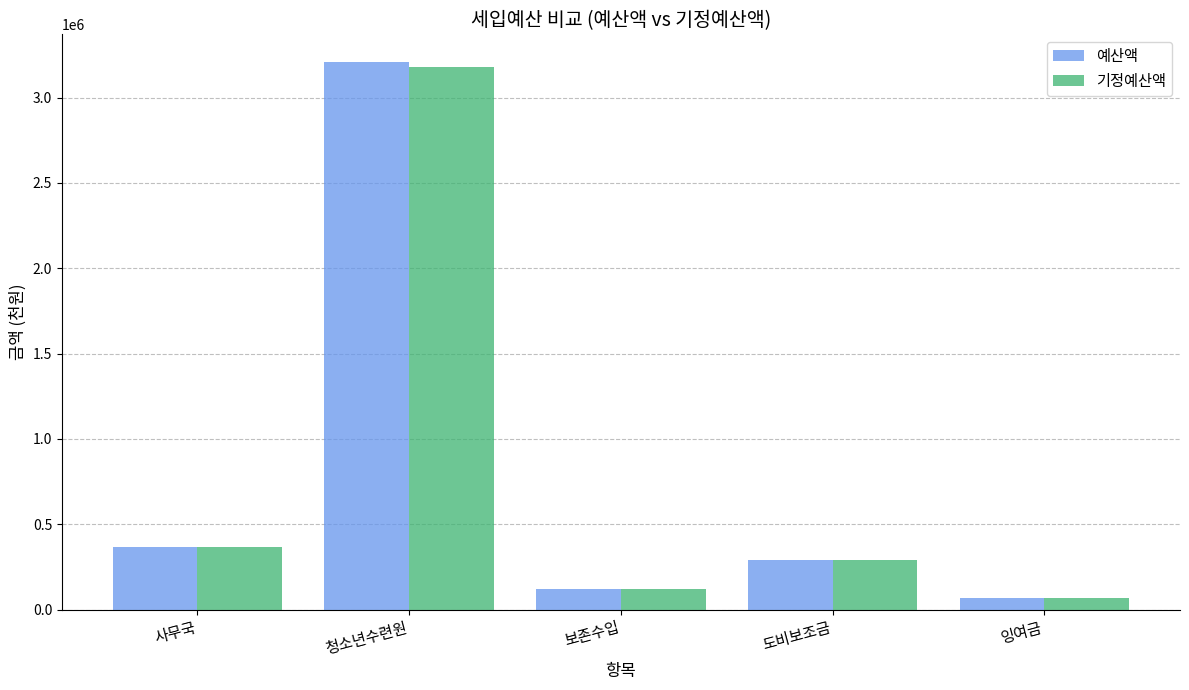

What is the difference between the second highest and second lowest values in the 예산액 series?

246642